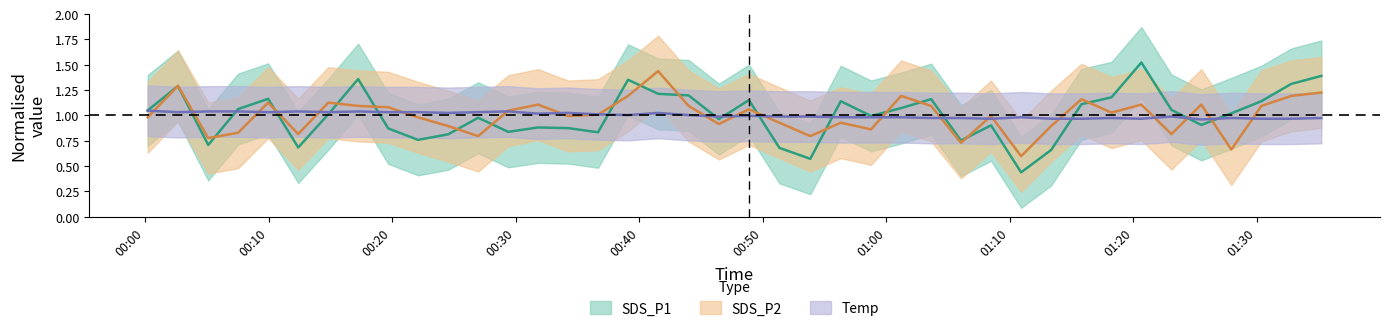

True or false: SDS_P1 and Temp intersect in this chart.

True